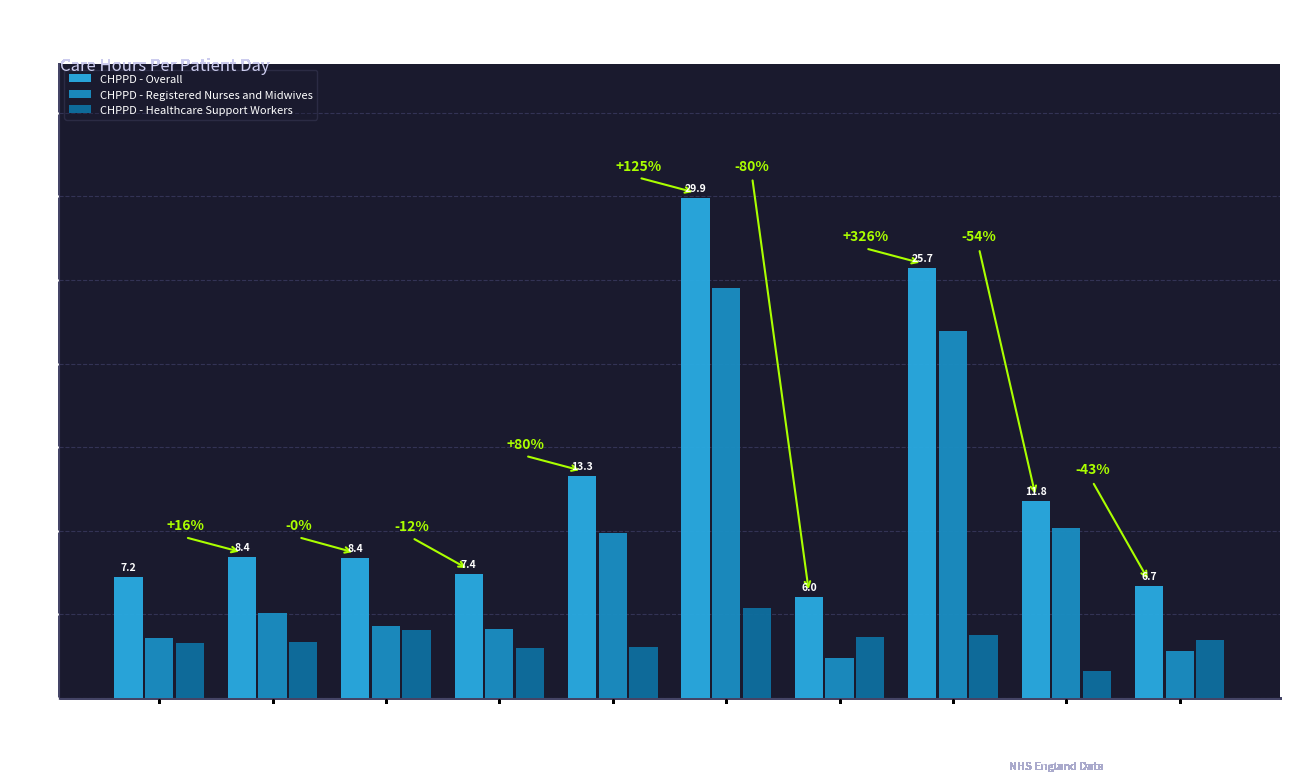

What is the average value of the CHPPD - Overall series?

12.5